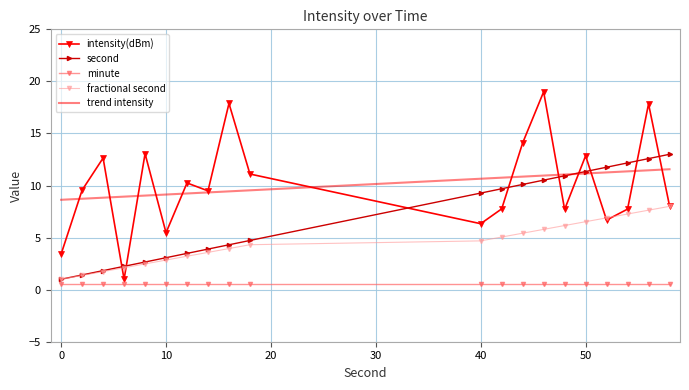

Rank the series by their maximum value, from highest to lowest.

intensity(dBm), second, trend intensity, fractional second, minute